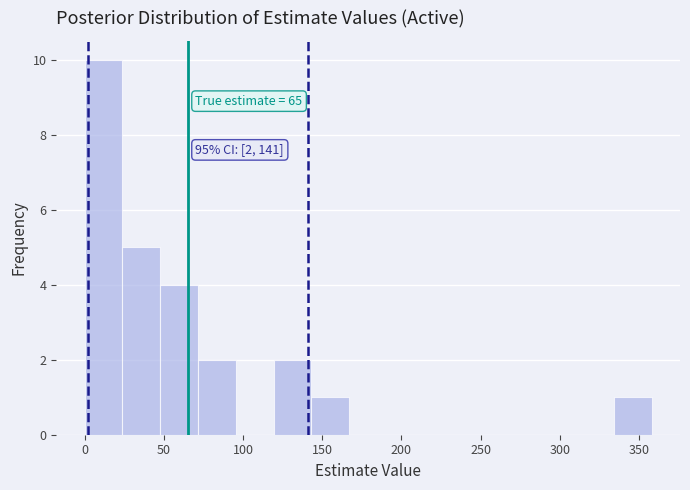

Which range on the x-axis has the tallest bar?

0 to 25